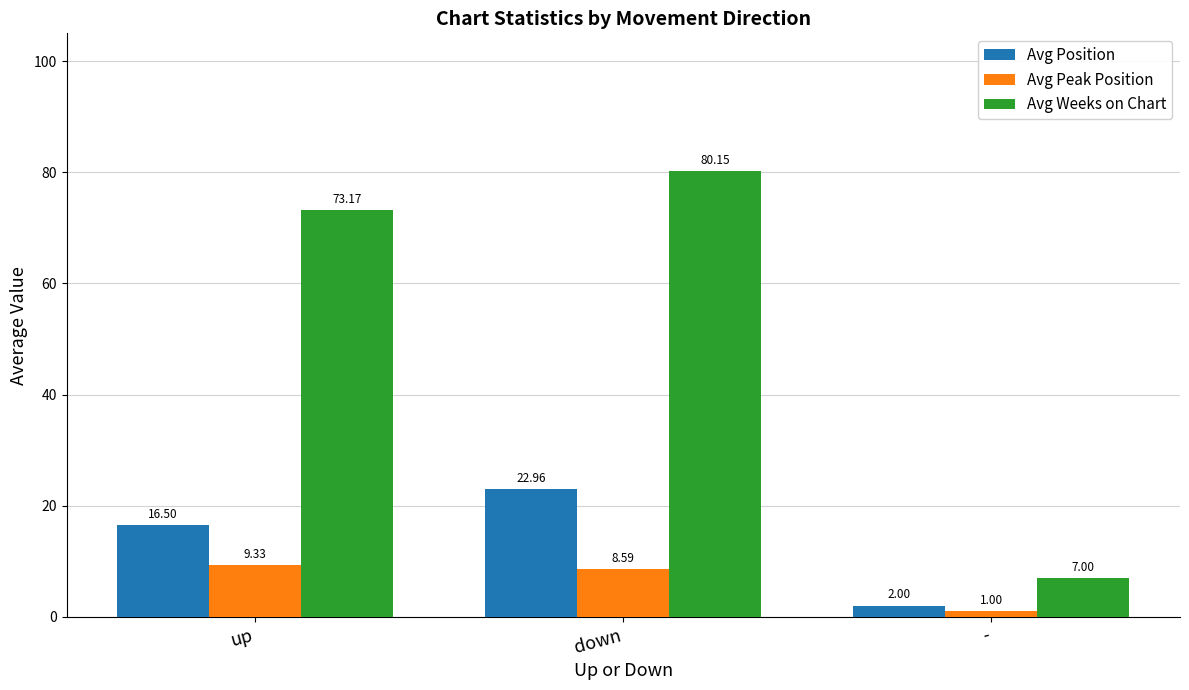

Count the number of data series in this chart.

3